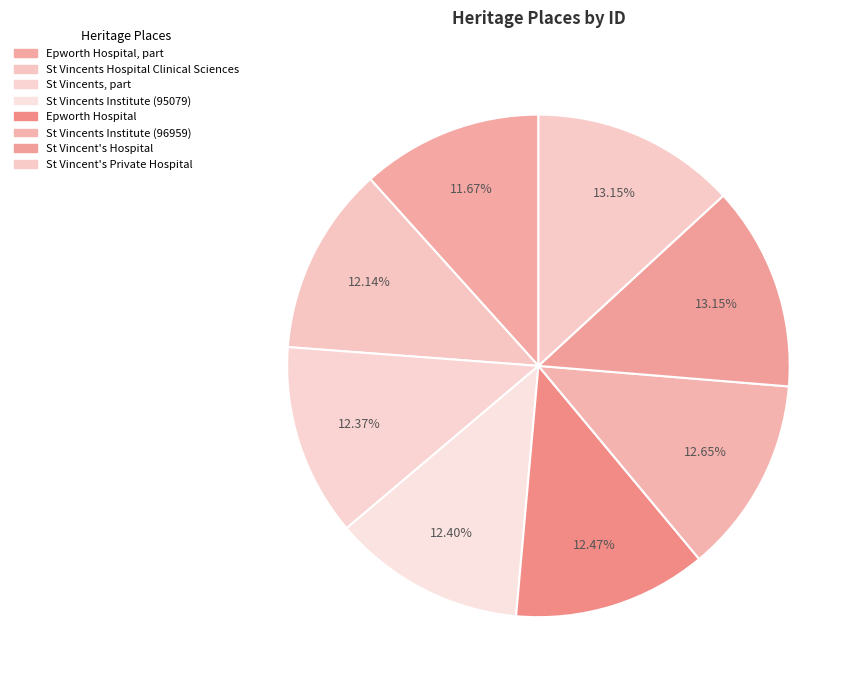

Count the number of slices in the pie.

8